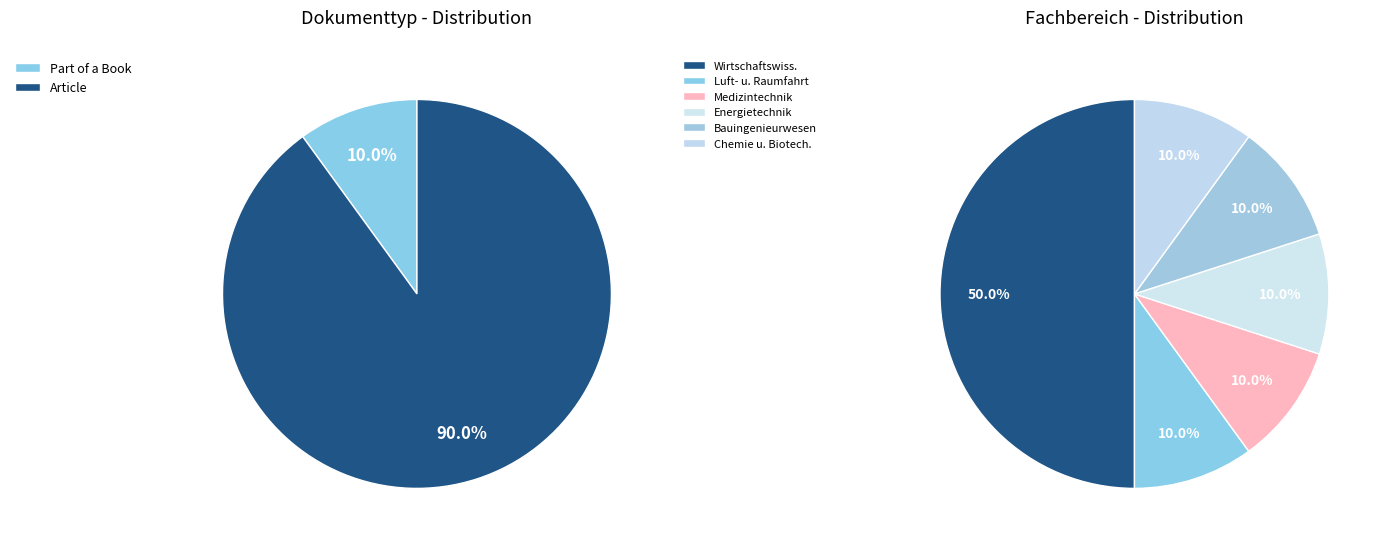

What is the smallest slice in the pie chart?

Part of a Book